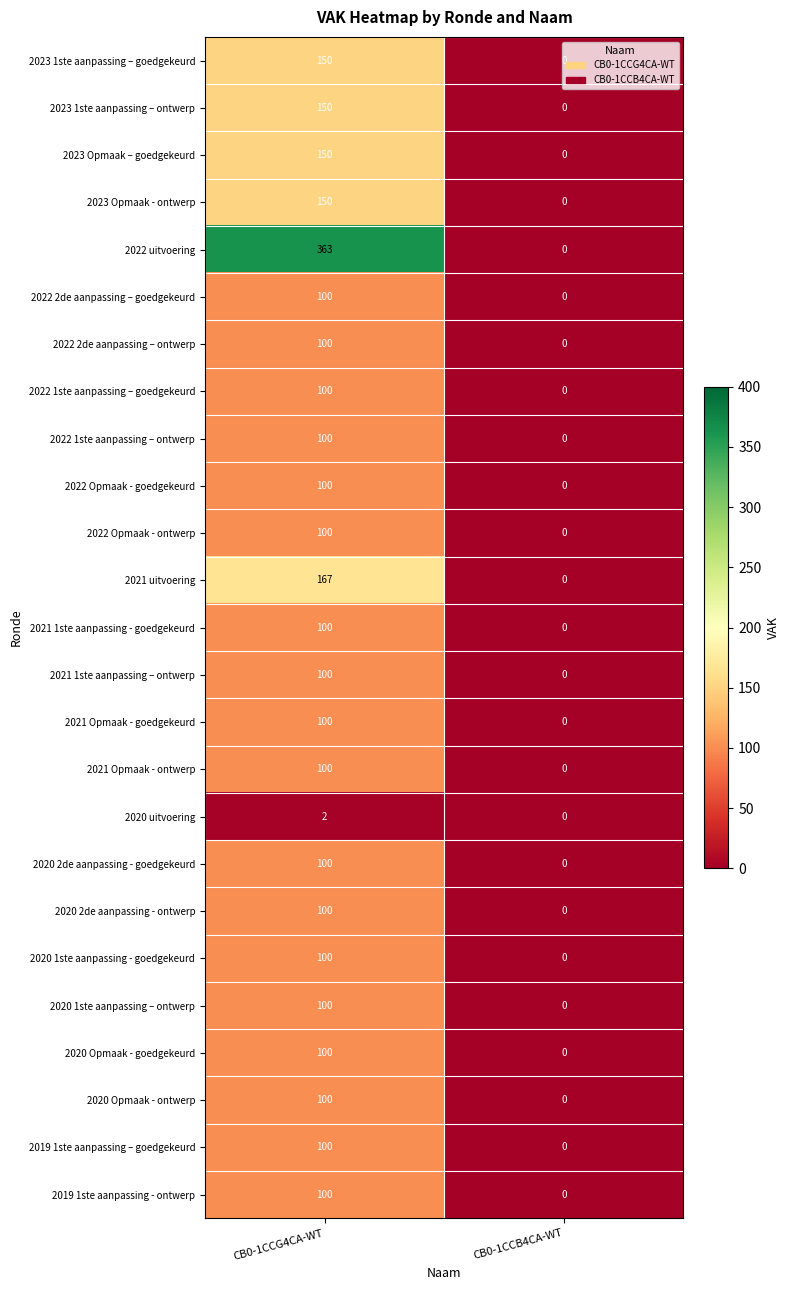

List the labels in order of 2023 1ste aanpassing – goedgekeurd value, largest first.

CB0-1CCG4CA-WT, CB0-1CCB4CA-WT